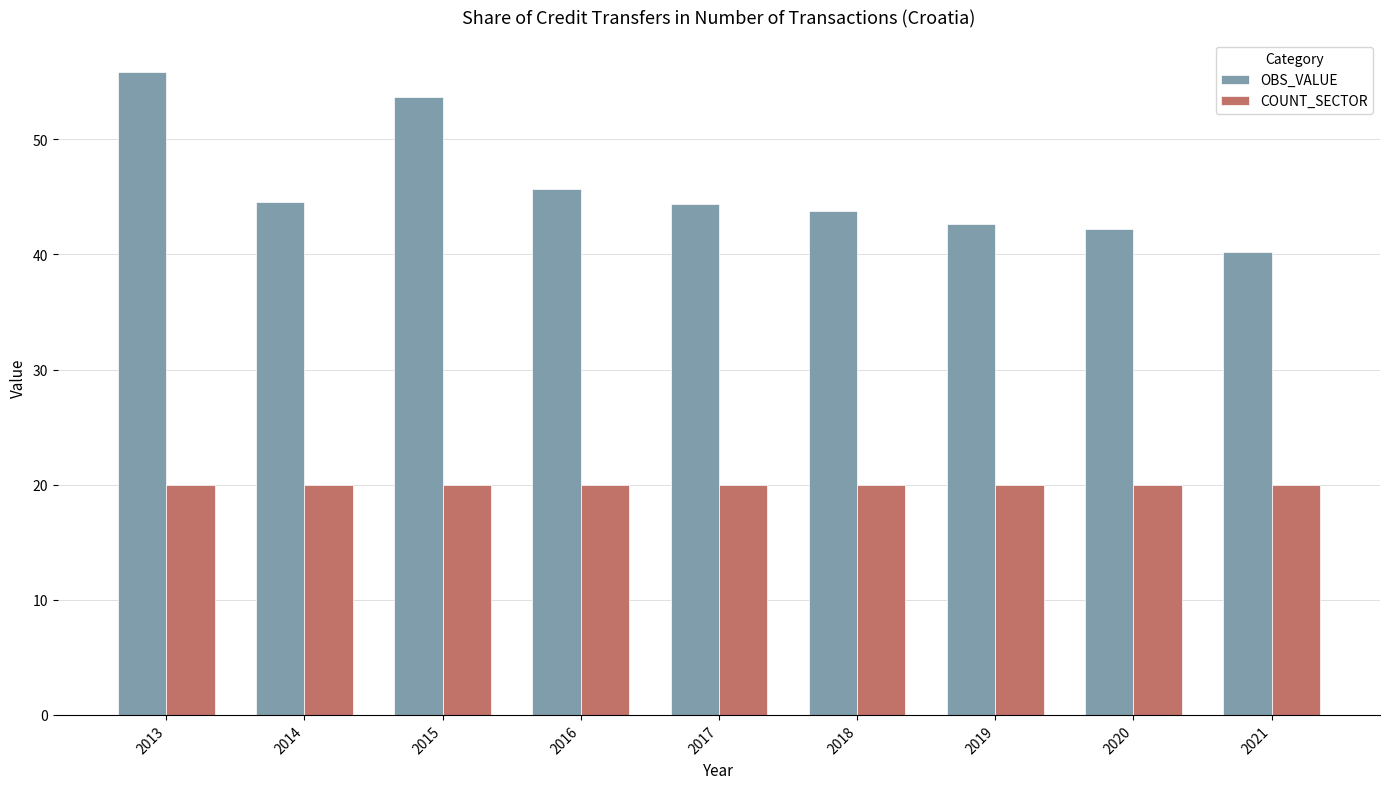

Does the chart contain any negative values?

No